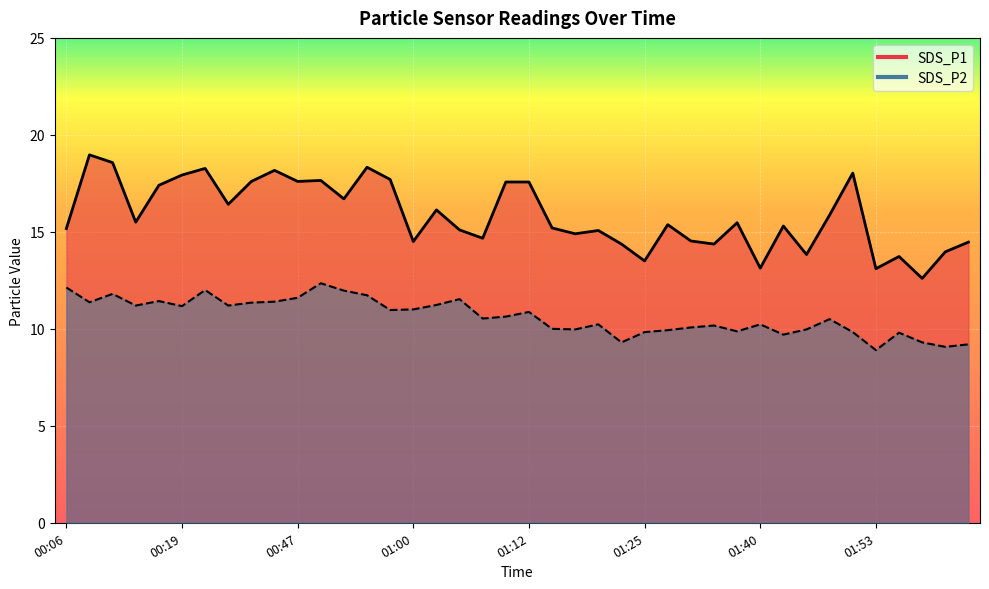

What is the sum of all SDS_P1 values?

634.3